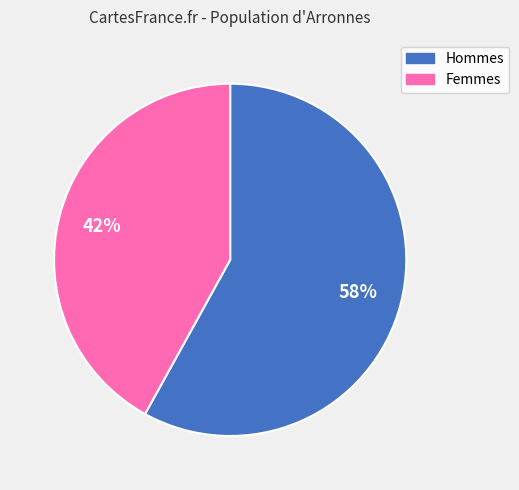

To the nearest percent, what is the average slice percentage?

50%